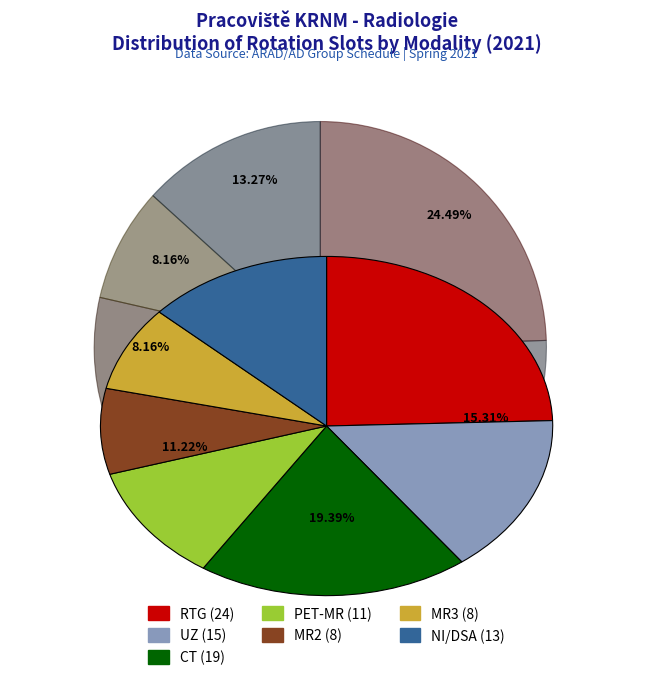

Approximately how many times larger is the value at PET-MR compared to CT?

0.6